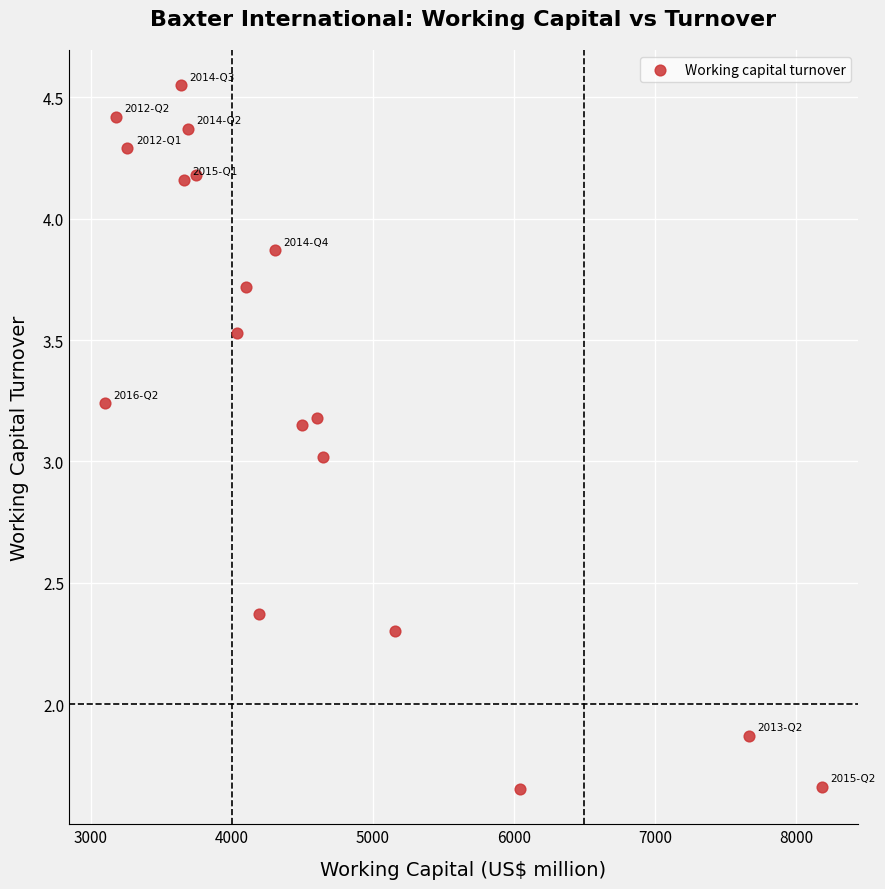

What is the range of X values (max minus min)?

5085.0